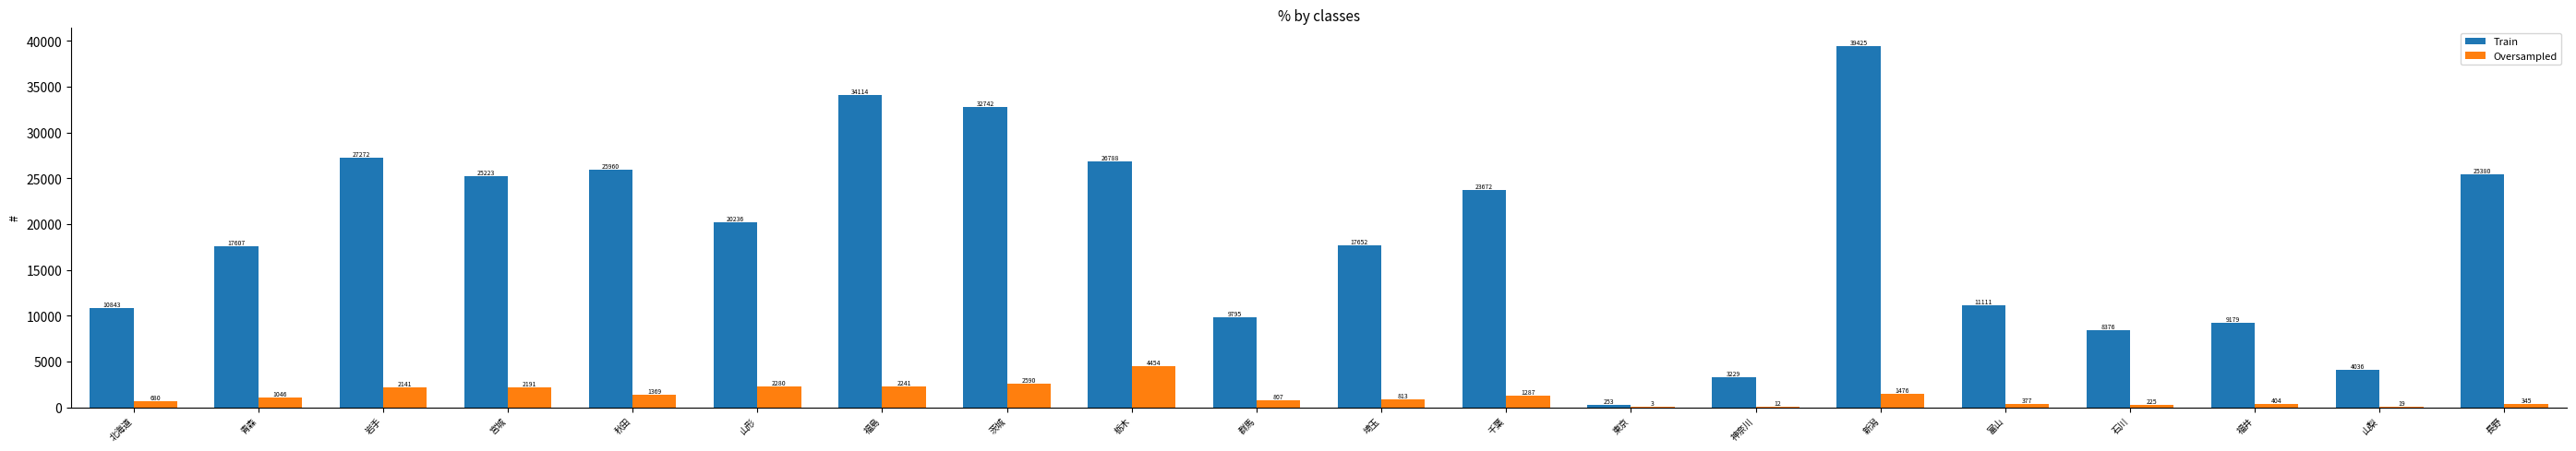

Is the value of Train at 岩手 greater than the value of Oversampled at 福島?

Yes